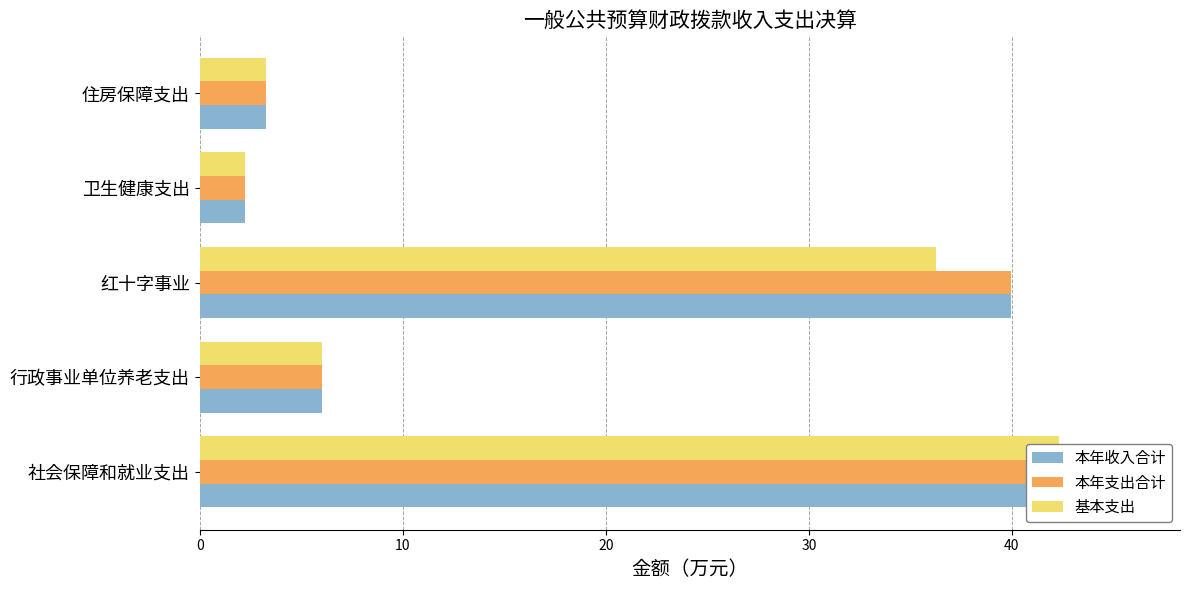

Rank the series at 行政事业单位养老支出 from highest to lowest value.

本年收入合计, 本年支出合计, 基本支出